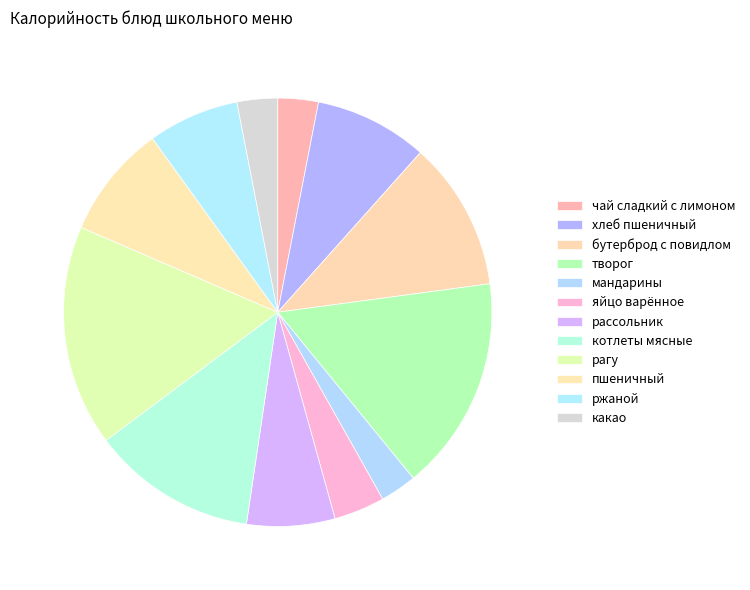

The рассольник slice represents 7% of the pie. True or false?

True